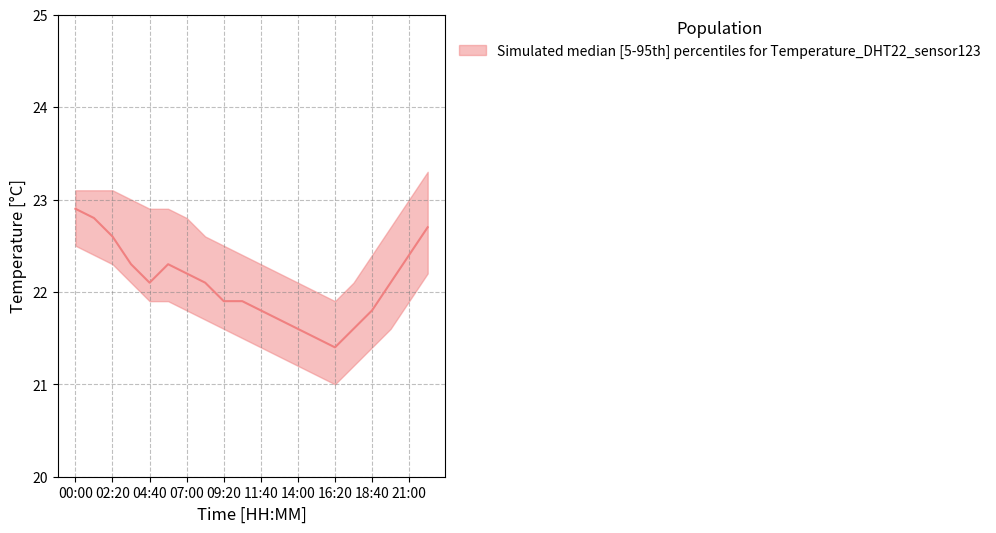

What is the minimum value shown in the chart?

21.0